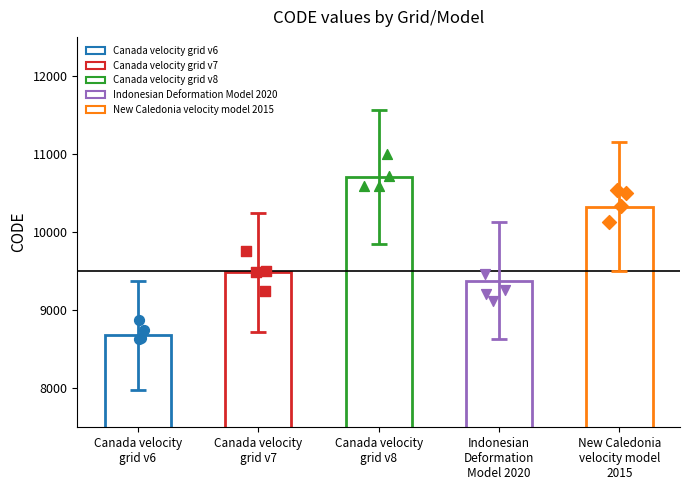

Between New Caledonia
velocity model
2015 and Canada velocity
grid v8, which is larger?

Canada velocity
grid v8